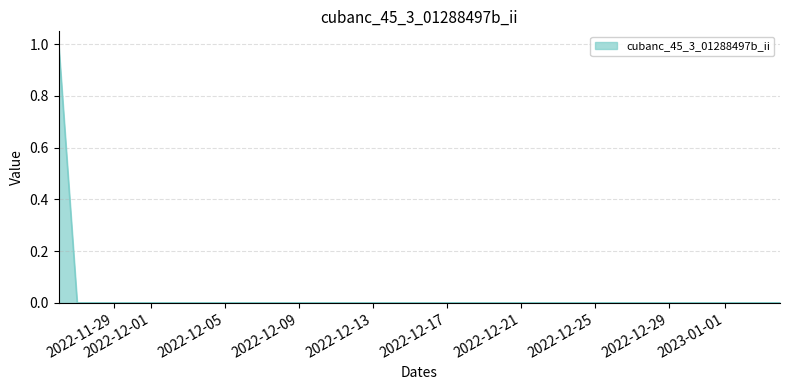

What is the difference between the maximum and minimum values?

1